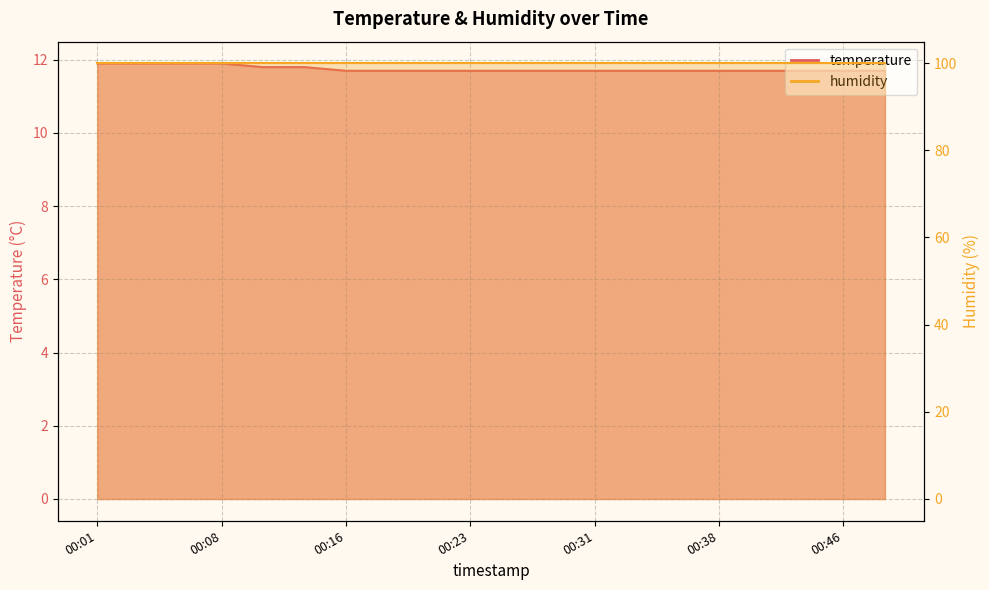

What is the average value?

11.8